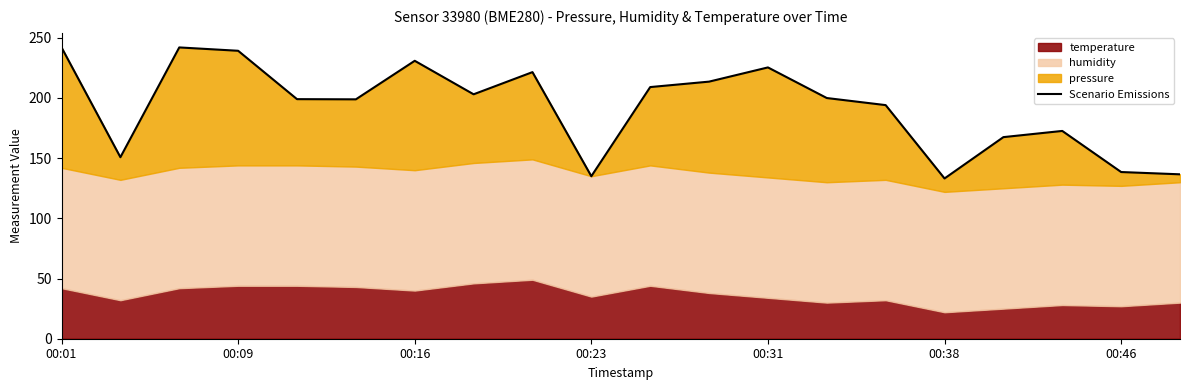

What is the difference between the values at 00:23 and 00:38?

1.9